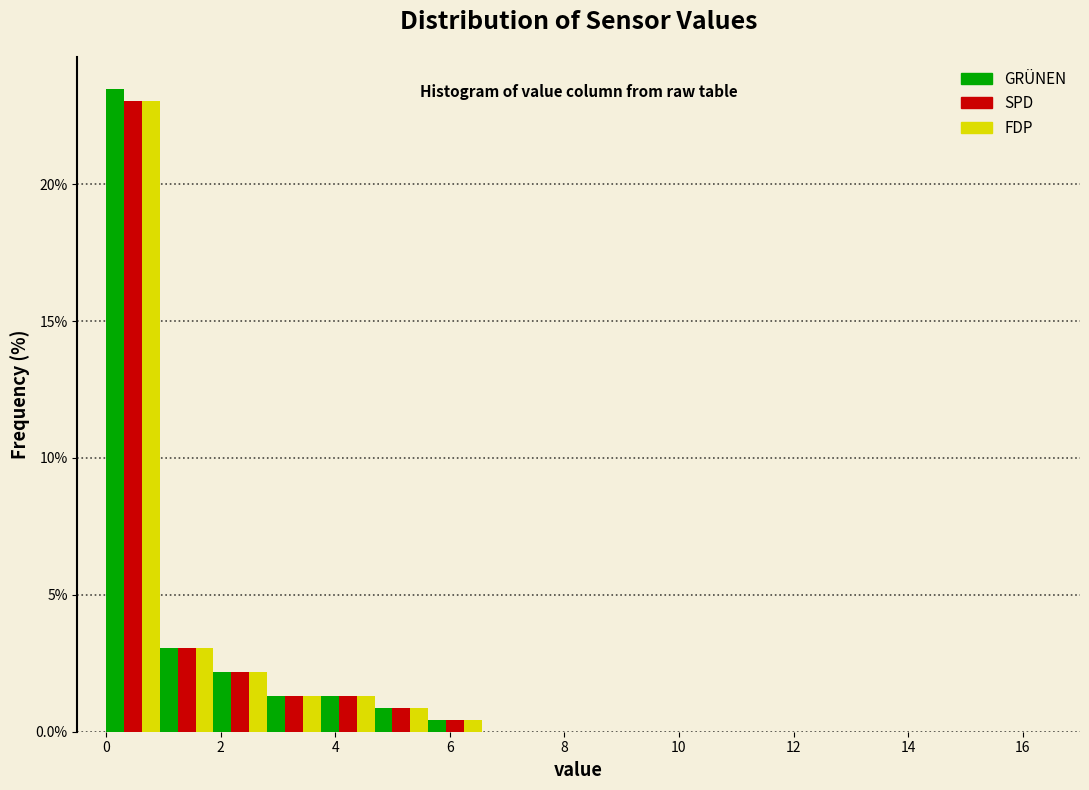

In the FDP series, which range on the x-axis has the tallest bar?

0.0 to 1.0